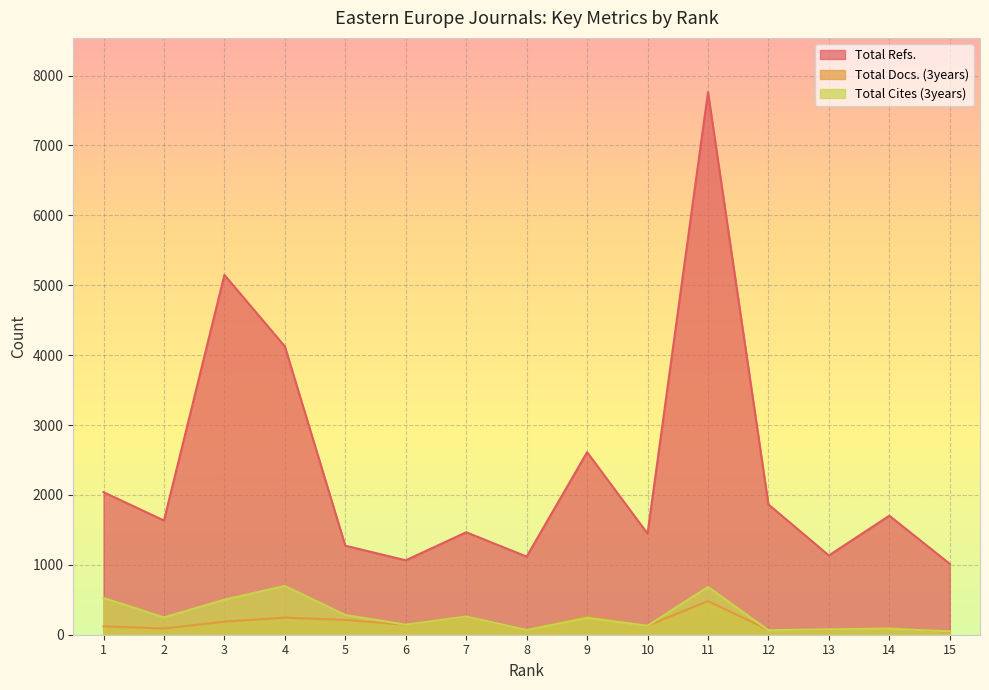

In Total Refs., how many points are higher than both neighbors (excluding endpoints)?

5